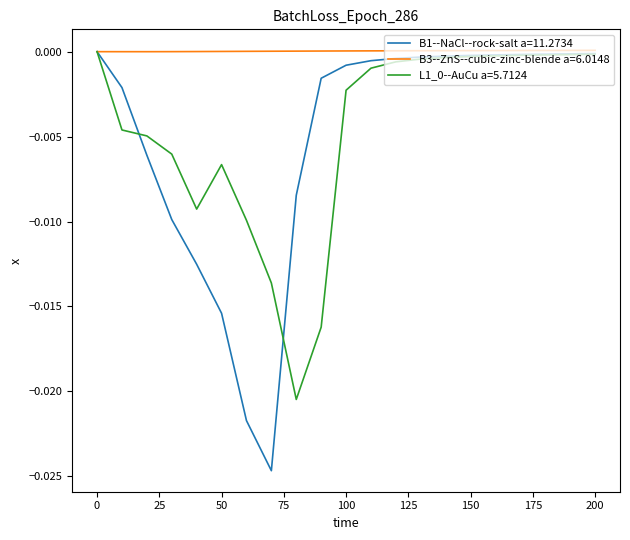

Which series has the largest total across all categories?

B3--ZnS--cubic-zinc-blende a=6.0148